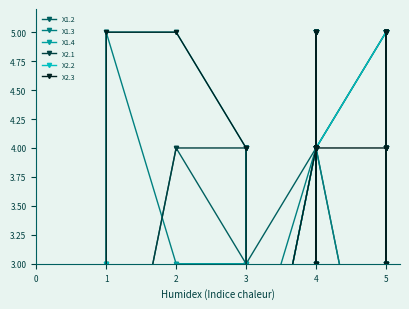

What is the total value across all series at 1?

18